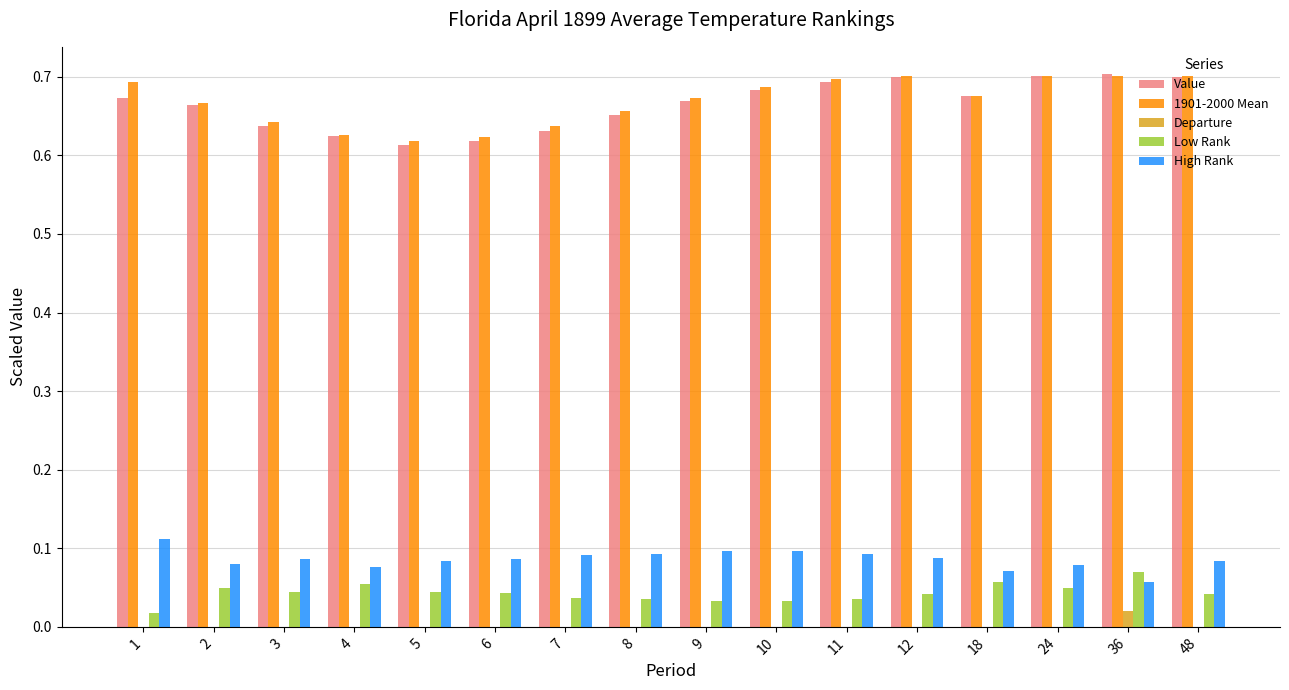

What is the sum of all High Rank values?

1.4